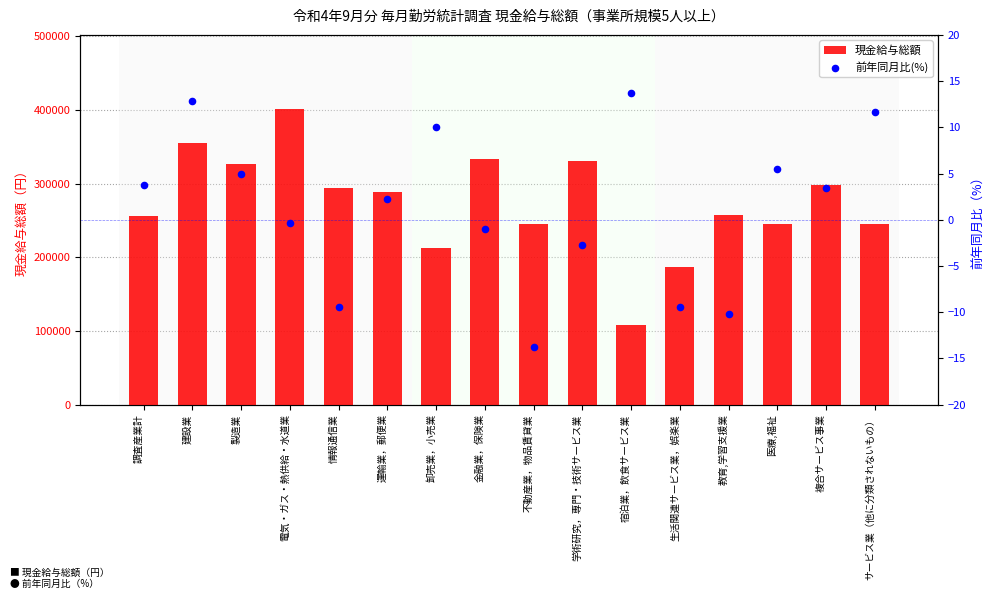

What are all the series names shown in the legend?

現金給与総額, 前年同月比(%)